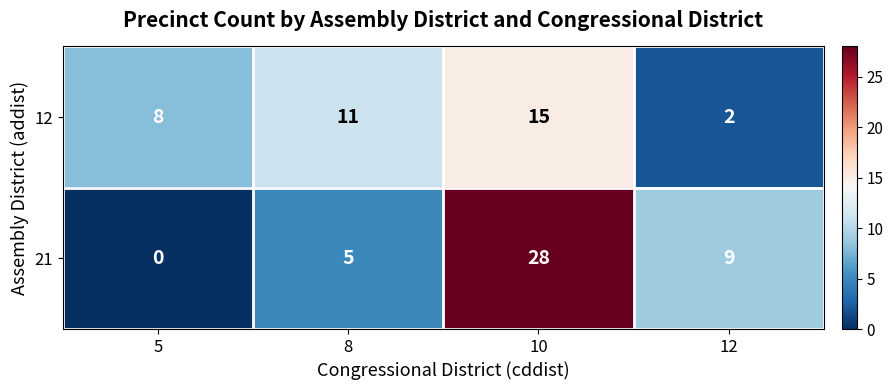

At which category is the sum across all series the highest?

10